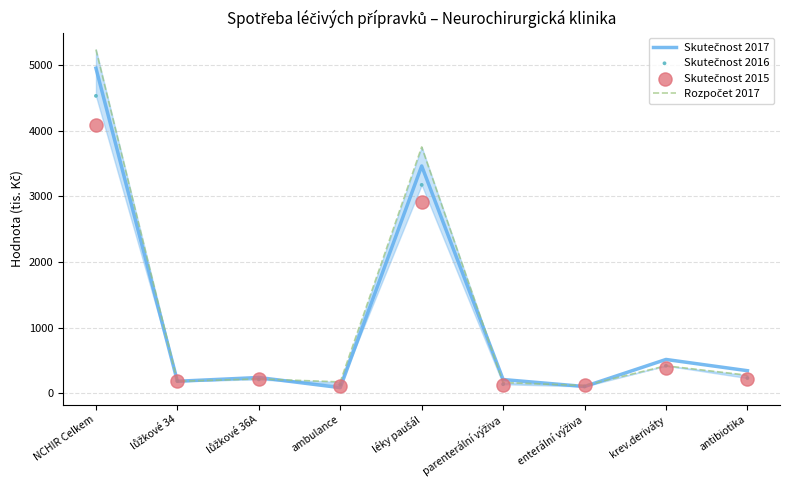

At which category is the sum across all series the highest?

NCHIR Celkem